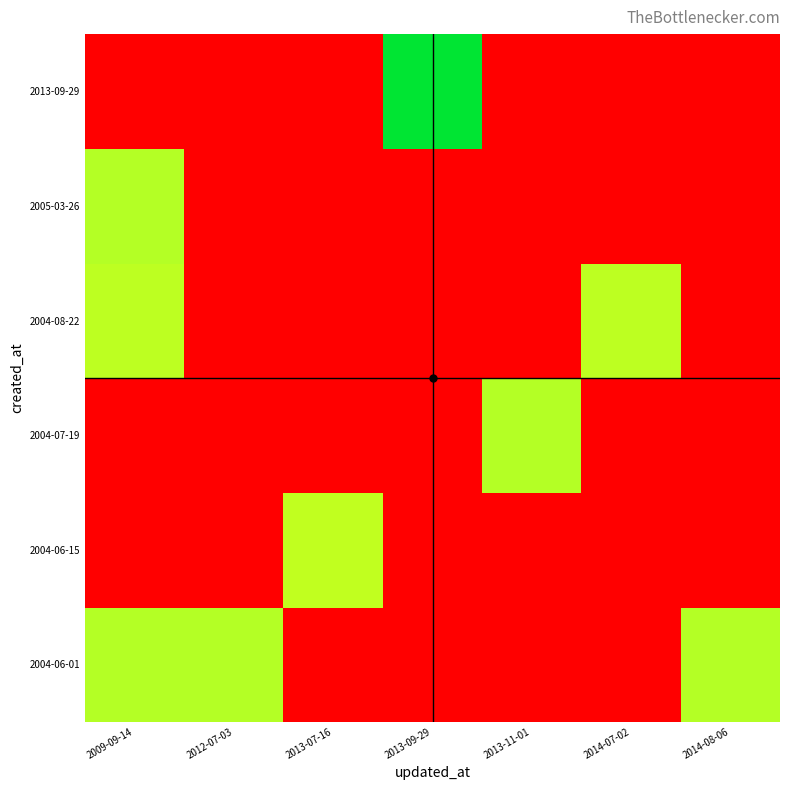

Between 2013-09-29 and 2014-08-06, which is larger?

2014-08-06